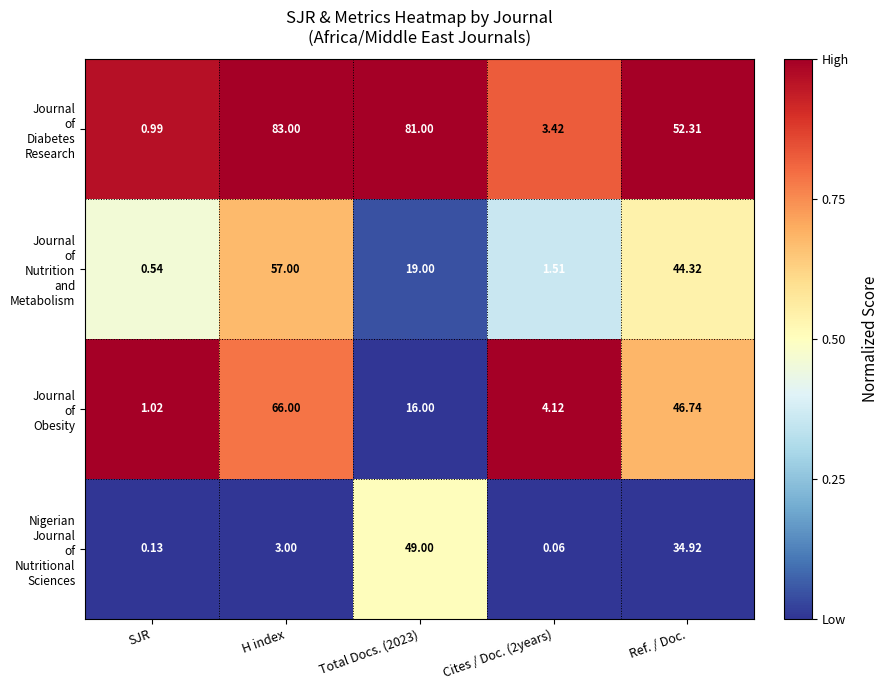

At which category is the sum across all series the highest?

H index